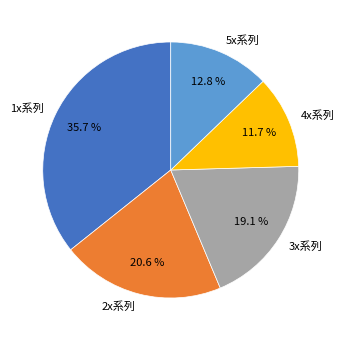

Combined, do 1x系列 and 4x系列 account for over 50%?

No